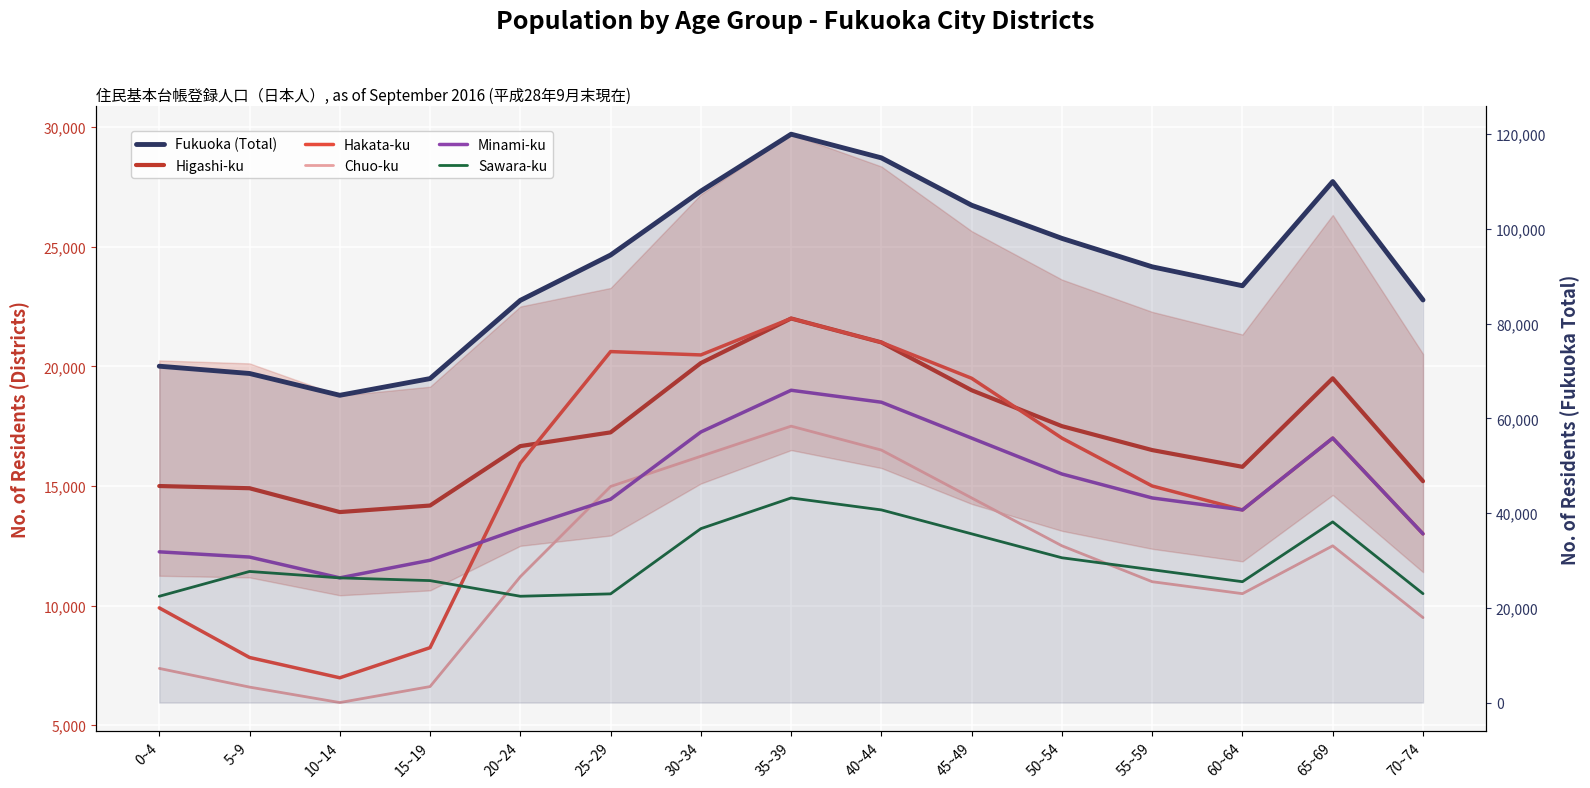

Reading left to right, extract all data points from this chart.

Higashi-ku: 0~4=14998	5~9=14906	10~14=13910	15~19=14183	20~24=16666	25~29=17240	30~34=20137	35~39=22000	40~44=21000	45~49=19000	50~54=17500	55~59=16500	60~64=15800	65~69=19500	70~74=15200
Hakata-ku: 0~4=9906	5~9=7834	10~14=6985	15~19=8244	20~24=15954	25~29=20616	30~34=20476	35~39=22000	40~44=21000	45~49=19500	50~54=17000	55~59=15000	60~64=14000	65~69=17000	70~74=13000
Chuo-ku: 0~4=7377	5~9=6596	10~14=5950	15~19=6618	20~24=11210	25~29=14980	30~34=16242	35~39=17500	40~44=16500	45~49=14500	50~54=12500	55~59=11000	60~64=10500	65~69=12500	70~74=9500
Minami-ku: 0~4=12248	5~9=12030	10~14=11161	15~19=11897	20~24=13224	25~29=14447	30~34=17256	35~39=19000	40~44=18500	45~49=17000	50~54=15500	55~59=14500	60~64=14000	65~69=17000	70~74=13000
Sawara-ku: 0~4=10391	5~9=11428	10~14=11160	15~19=11046	20~24=10392	25~29=10492	30~34=13217	35~39=14500	40~44=14000	45~49=13000	50~54=12000	55~59=11500	60~64=11000	65~69=13500	70~74=10500
Fukuoka (Total): 0~4=71016	5~9=69479	10~14=64877	15~19=68401	20~24=84917	25~29=94488	30~34=107980	35~39=120000	40~44=115000	45~49=105000	50~54=98000	55~59=92000	60~64=88000	65~69=110000	70~74=85000